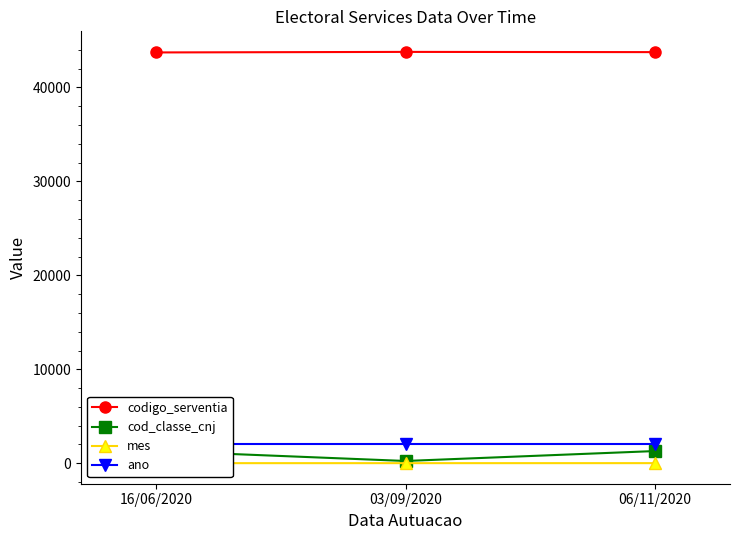

Is this an area chart (filled region under the line)?

No